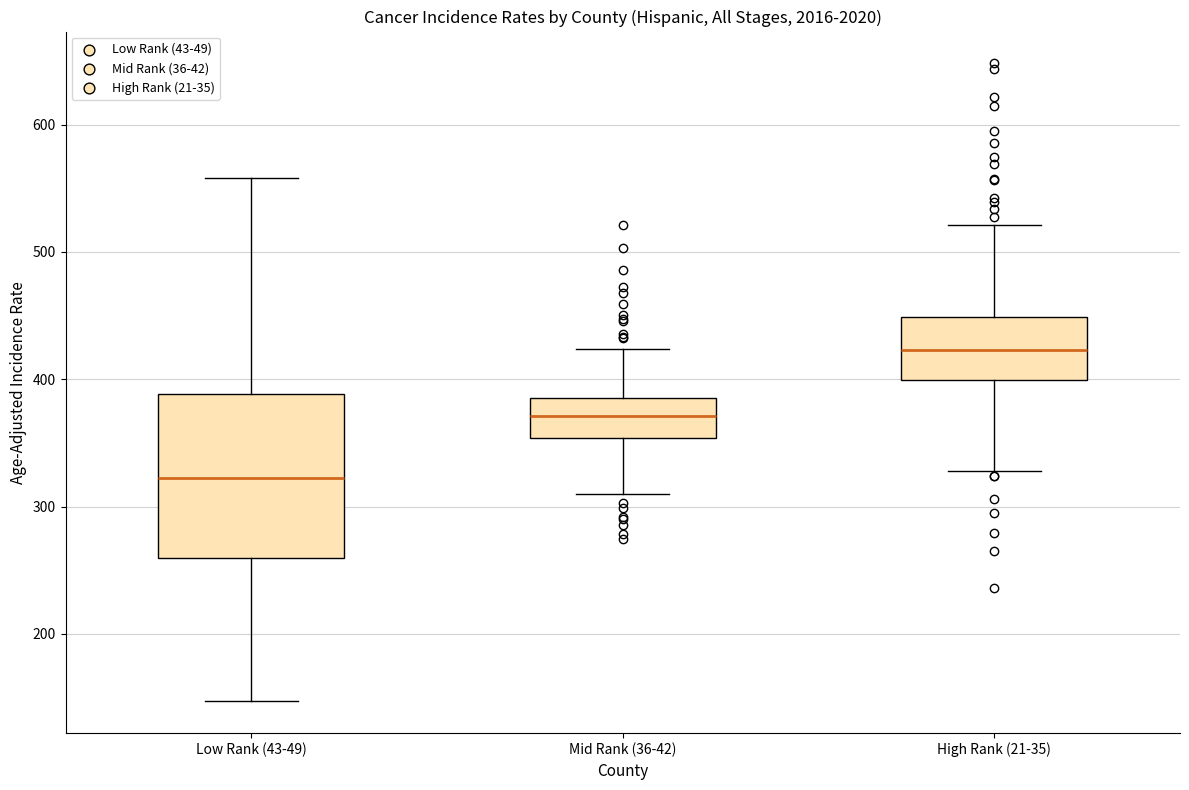

Which box's median line is the highest?

High Rank (21-35)